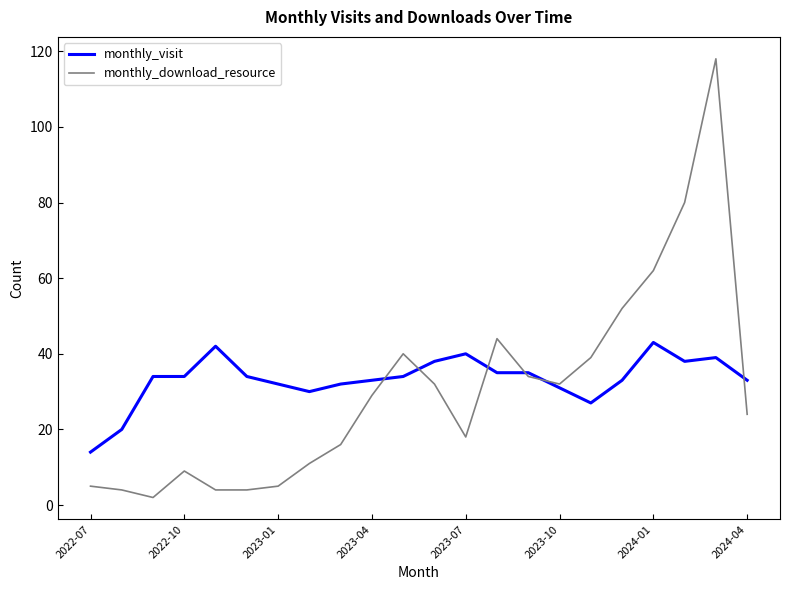

Which series has the largest range (max minus min)?

monthly_download_resource